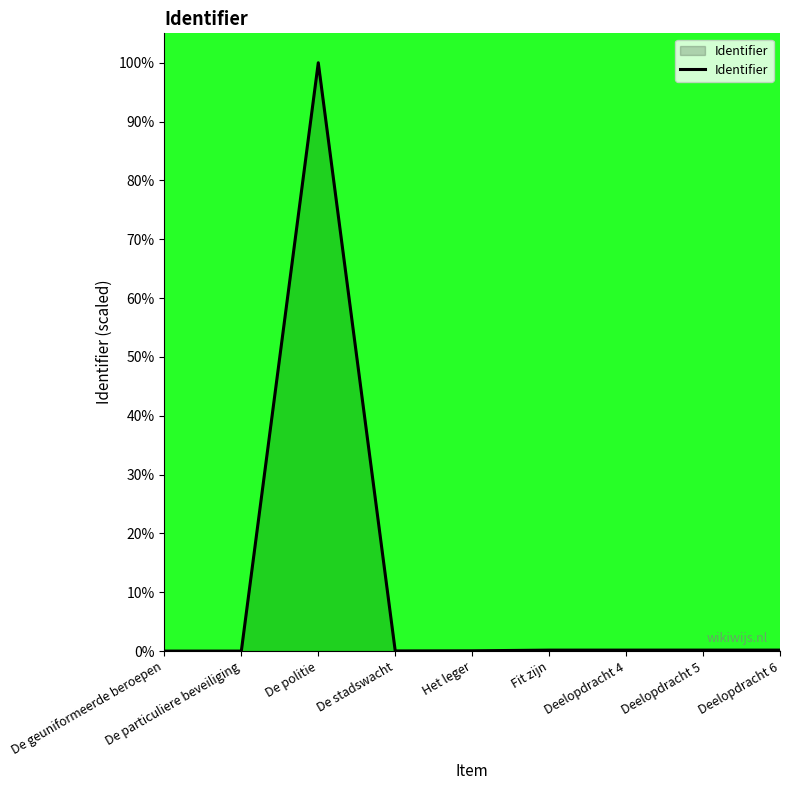

How many lines are shown in the chart?

1